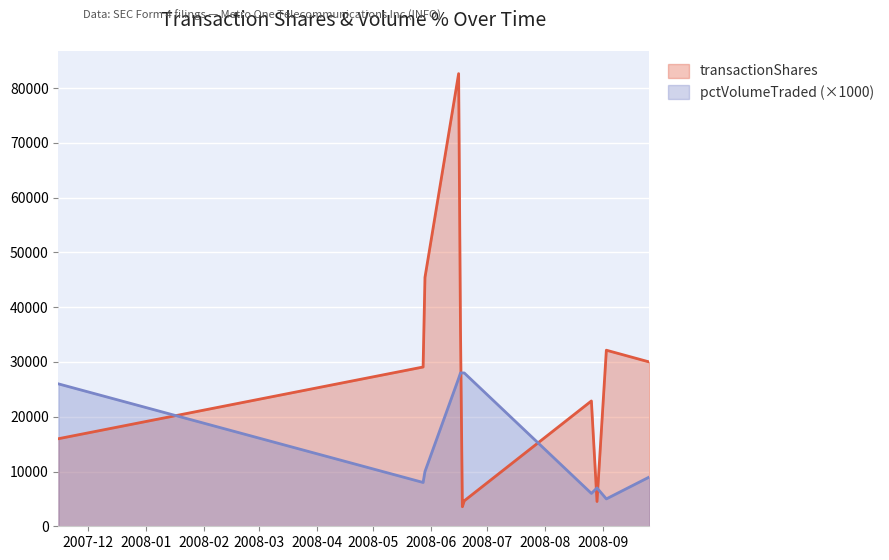

How many times do transactionShares and pctVolumeTraded cross each other?

5